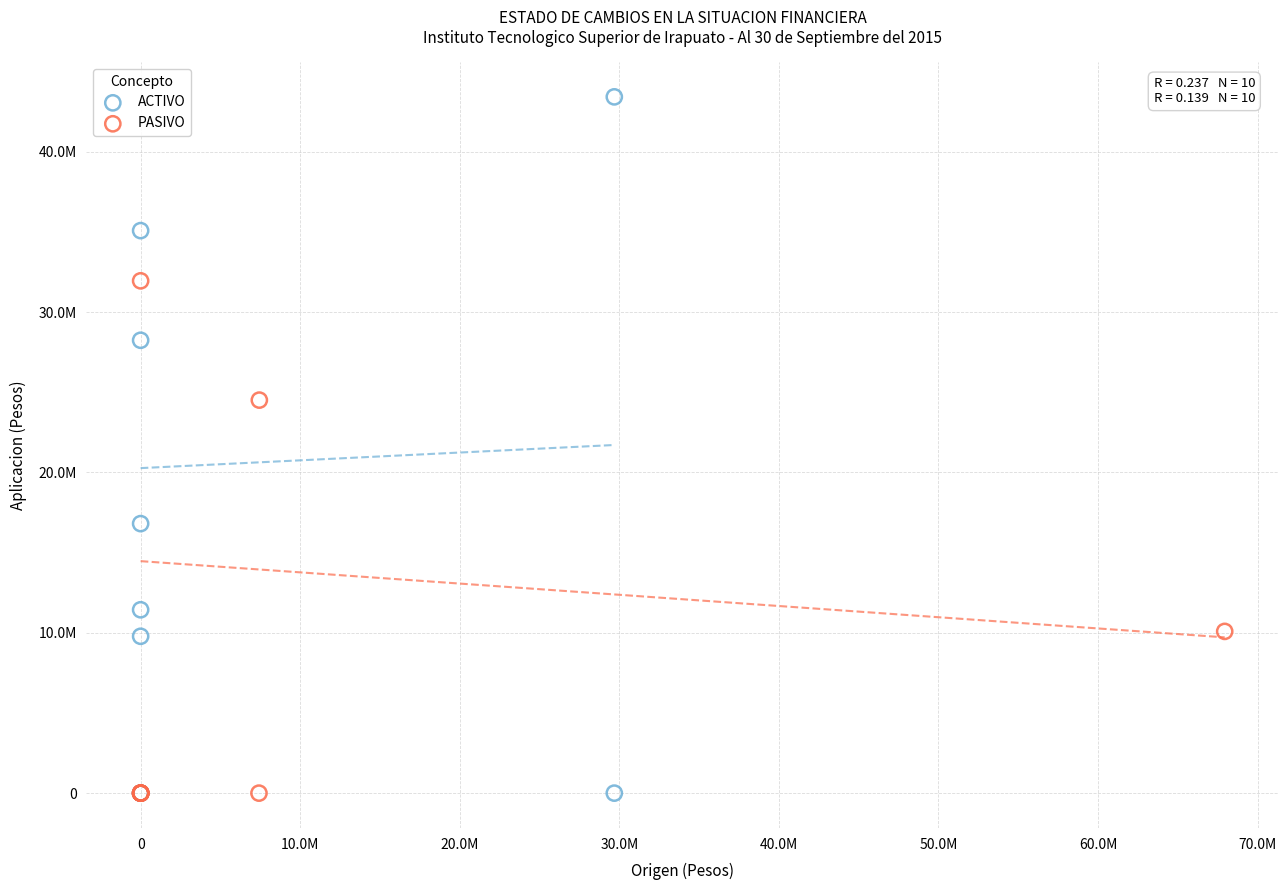

Which series has the widest spread of Y values?

ACTIVO